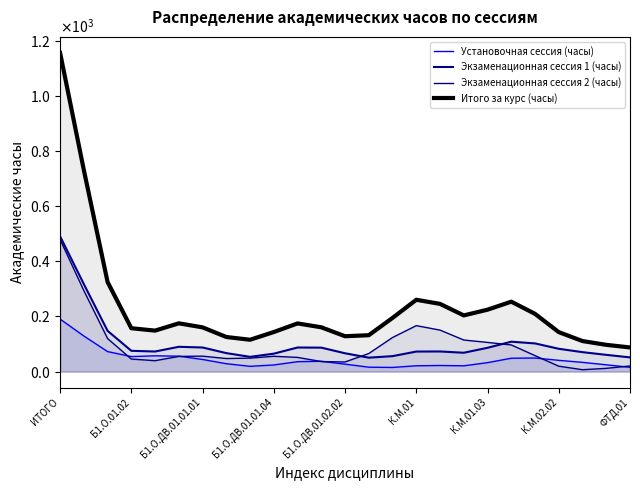

What is the minimum value shown in the chart?

6.8